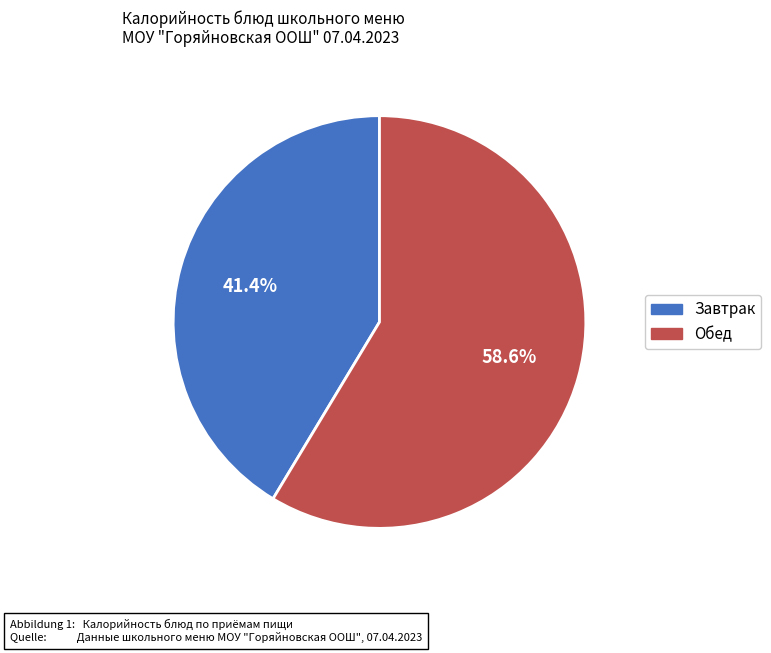

Is there a majority slice in this chart?

Yes